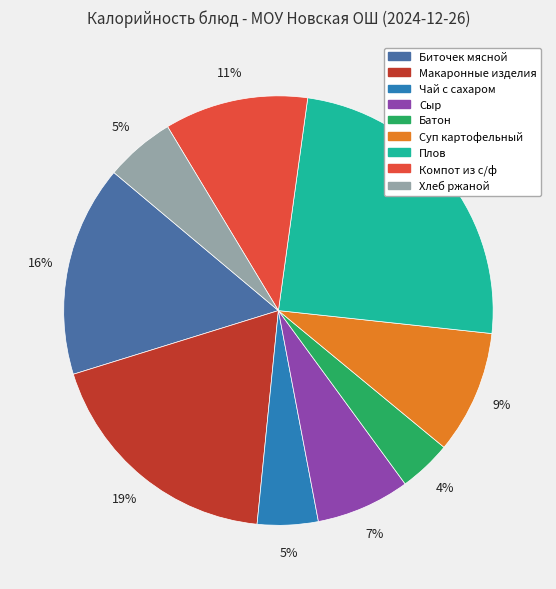

How many segments does this pie chart have?

9